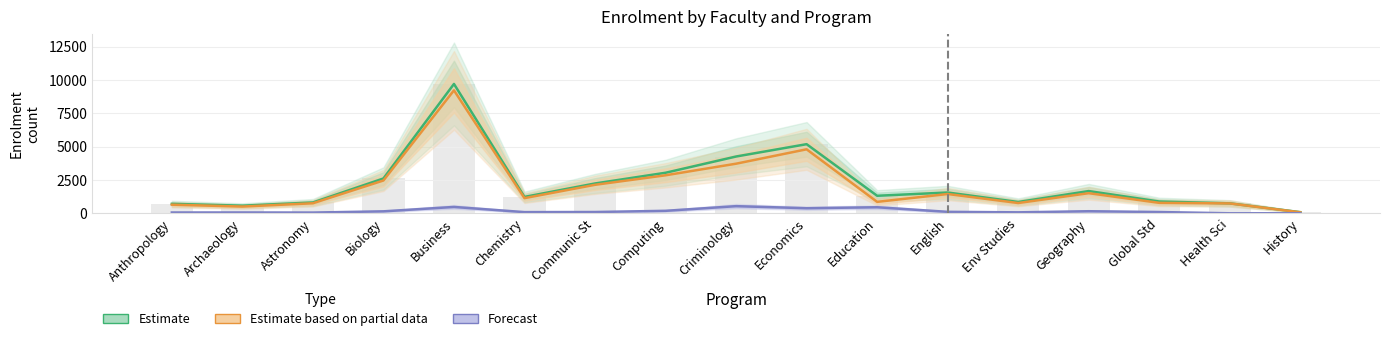

At which label is Forecast closest to 272?

Computing